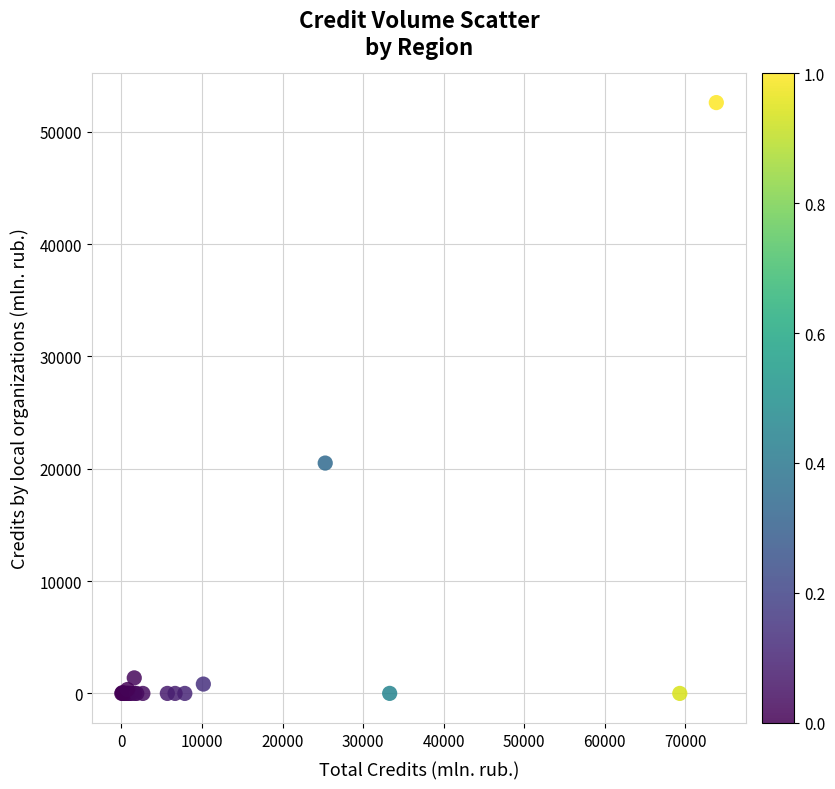

What Y value in the scatter plot is closest to 26303?

20511